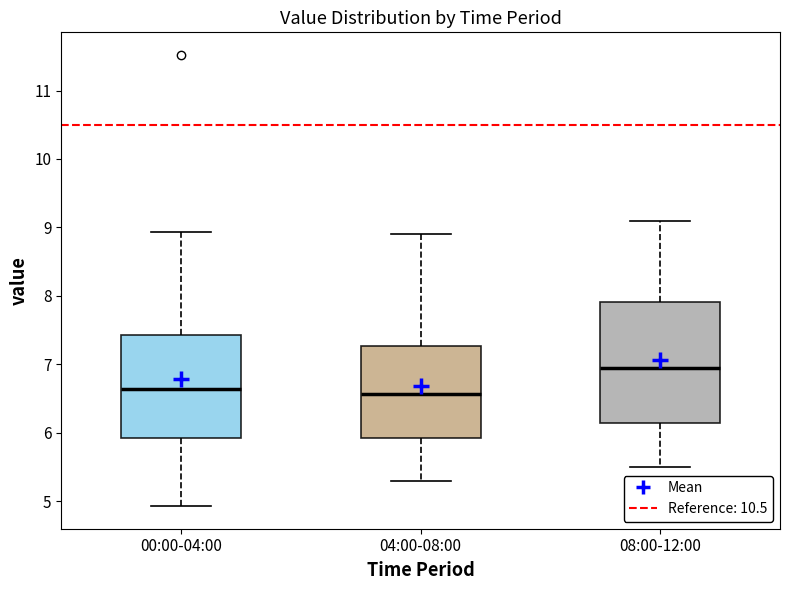

Reading left to right, transcribe this box plot: for each box, give where its median line is, the range the box spans, and where its two whiskers end, as read against the y-axis. The values are not printed on the chart, so give them approximately, as read against the axis.

00:00-04:00: median 6.6, box 5.9 to 7.4, whiskers 4.9 to 8.9
04:00-08:00: median 6.6, box 5.9 to 7.3, whiskers 5.3 to 8.9
08:00-12:00: median 7.0, box 6.1 to 7.9, whiskers 5.5 to 9.1